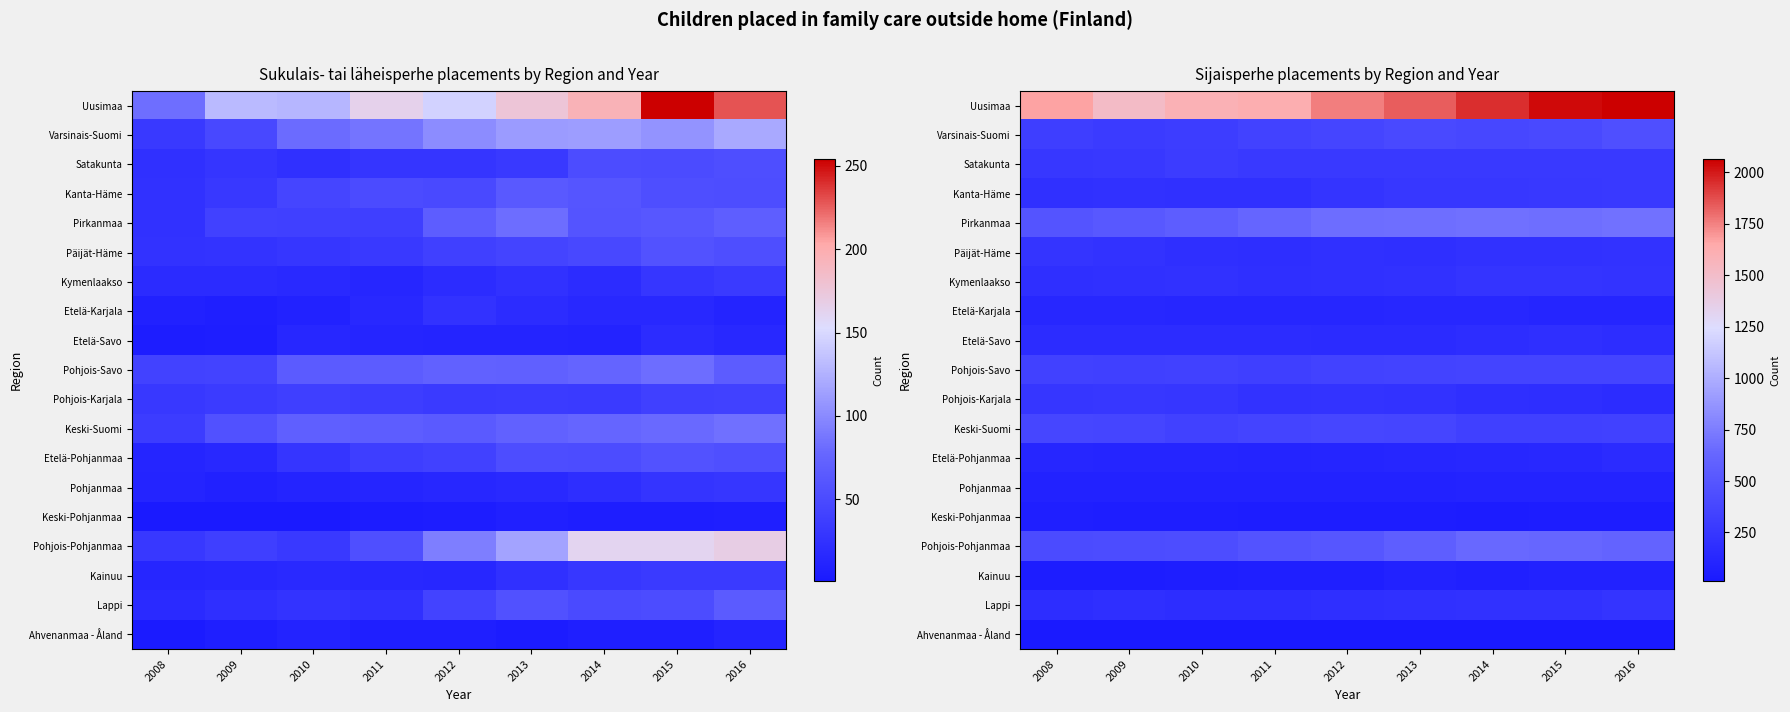

What is the average value of the Uusimaa series?

1780